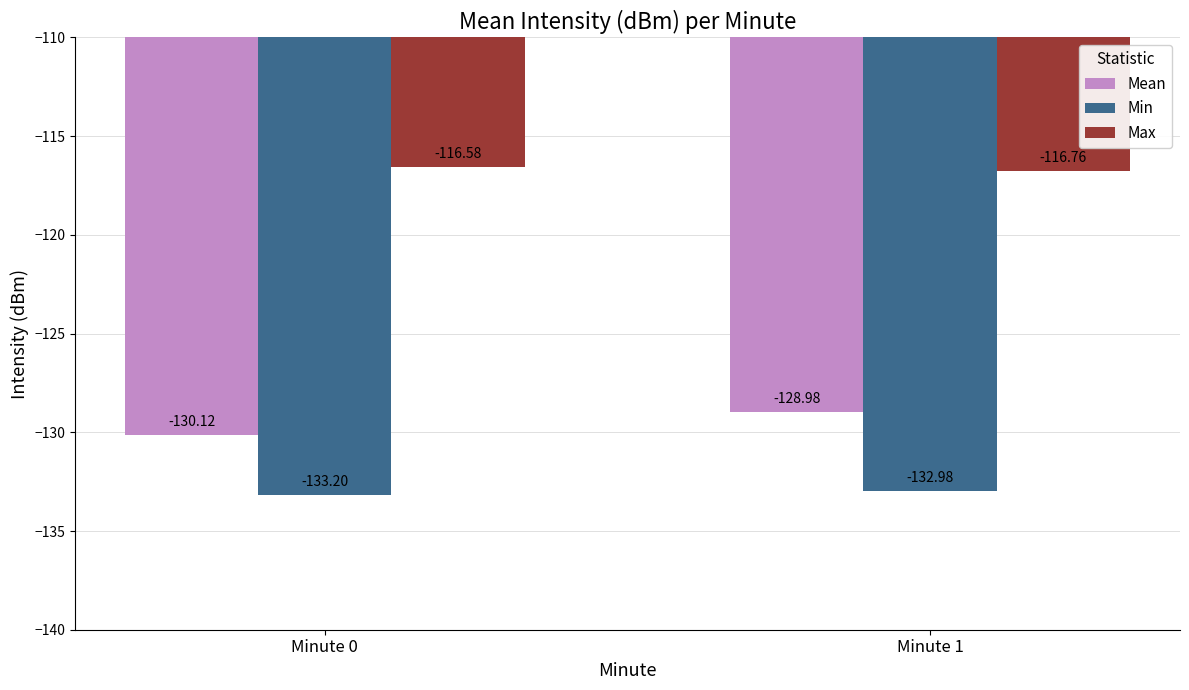

Is the value of Mean at Minute 1 greater than the value of Max at Minute 1?

No